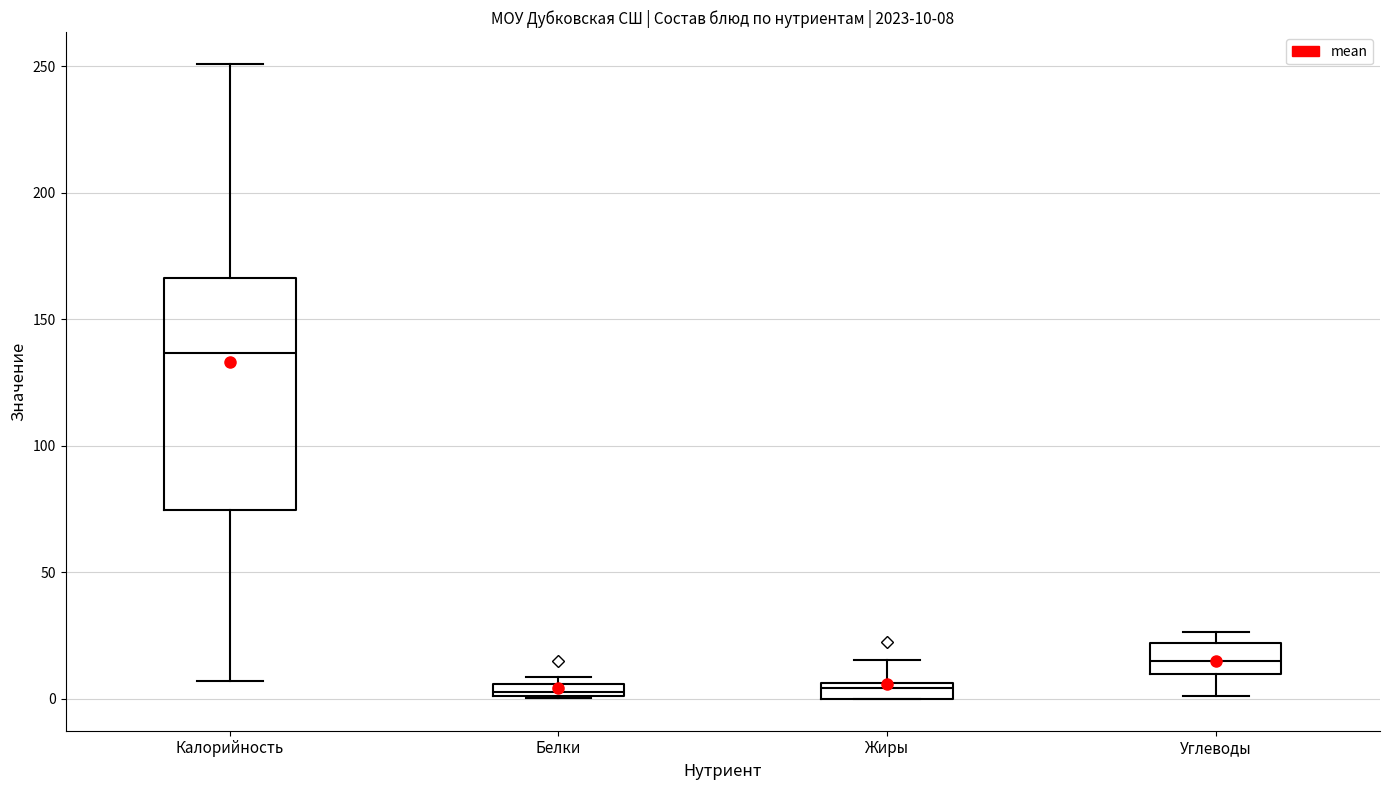

Comparing the boxes themselves (not the whiskers), which one is the tallest?

Калорийность